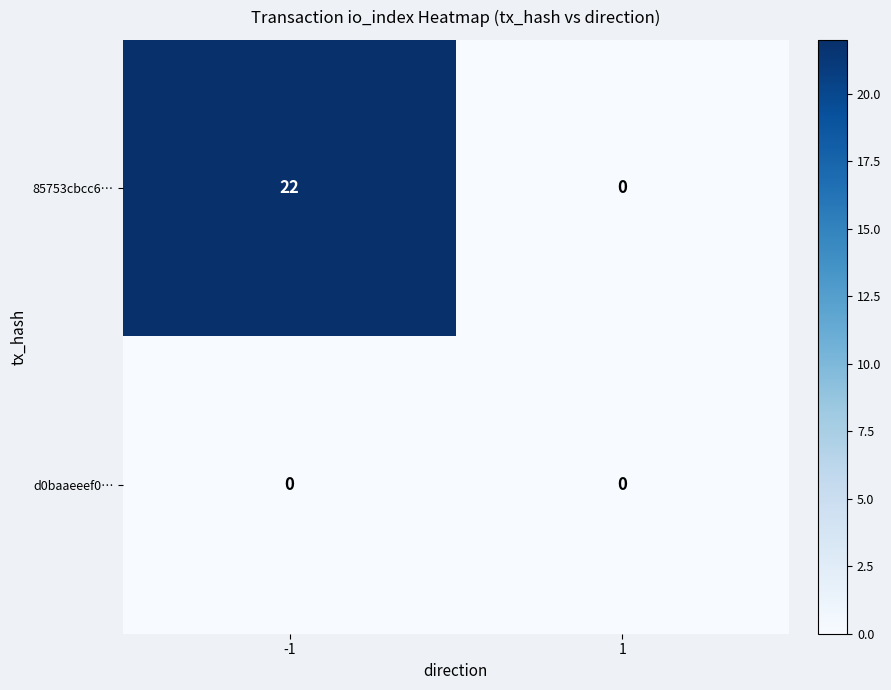

Count the number of data series in this chart.

2